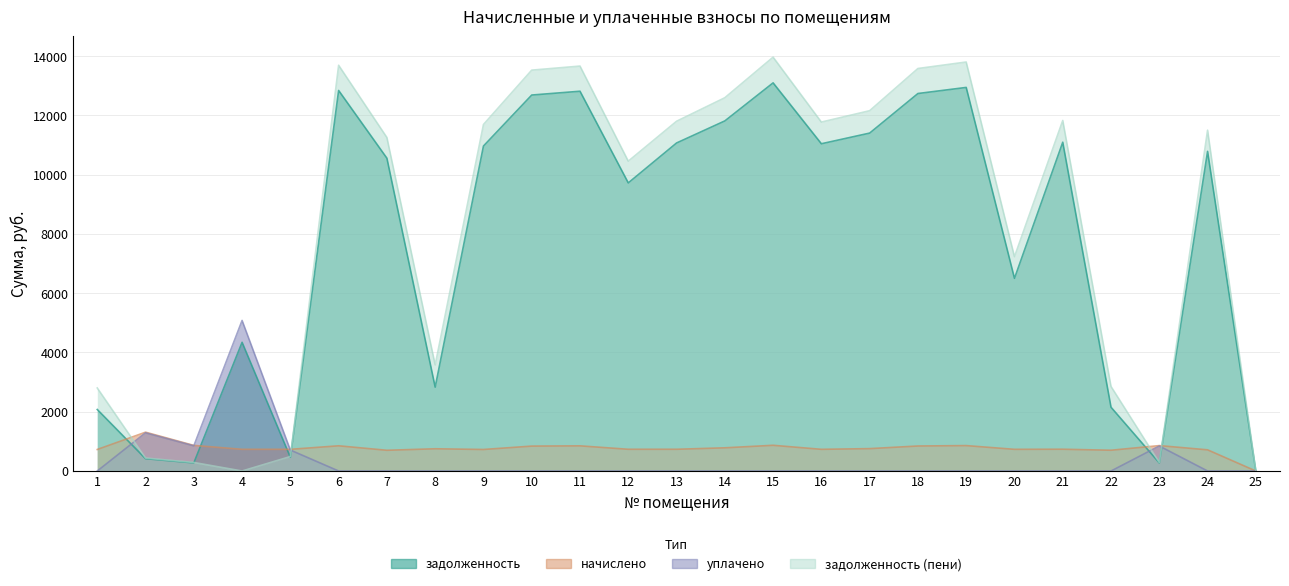

What is the difference between the maximum and minimum values in the начислено series?

1309.8